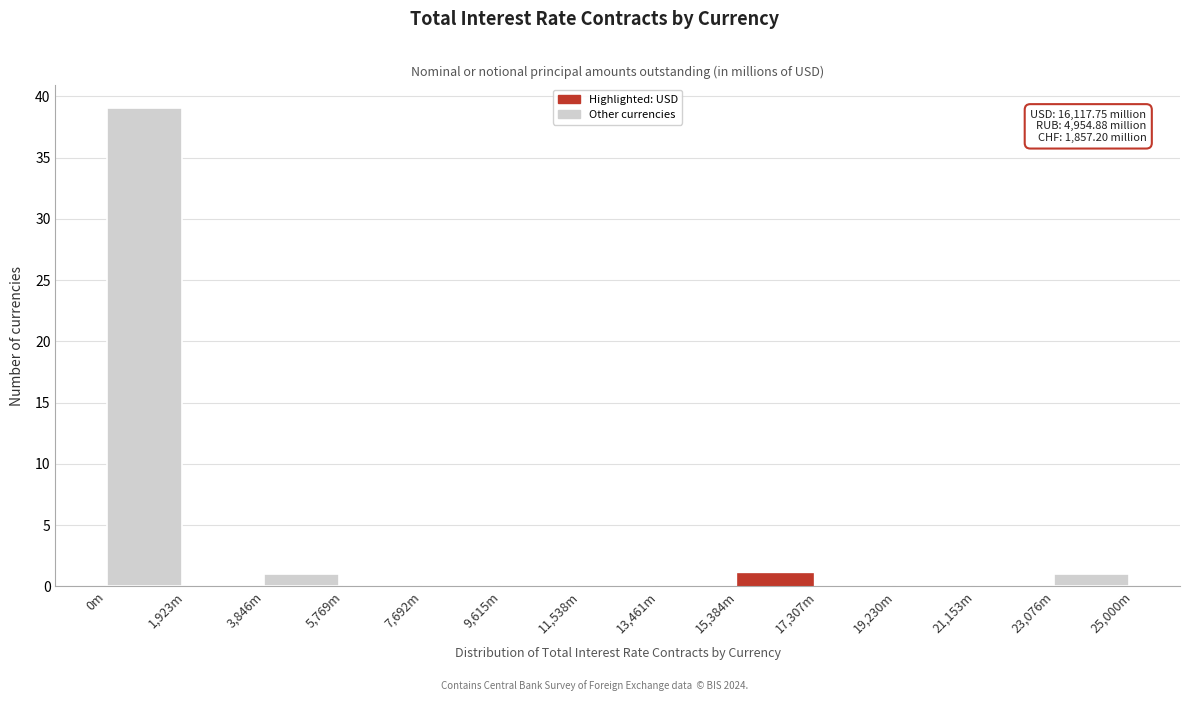

Reading left to right, transcribe all the data shown in this chart.

0m=39	1,923m=0	3,846m=1	5,769m=0	7,692m=0	9,615m=0	11,538m=0	13,461m=0	15,384m=1	17,307m=0	19,230m=0	21,153m=0	23,076m=1